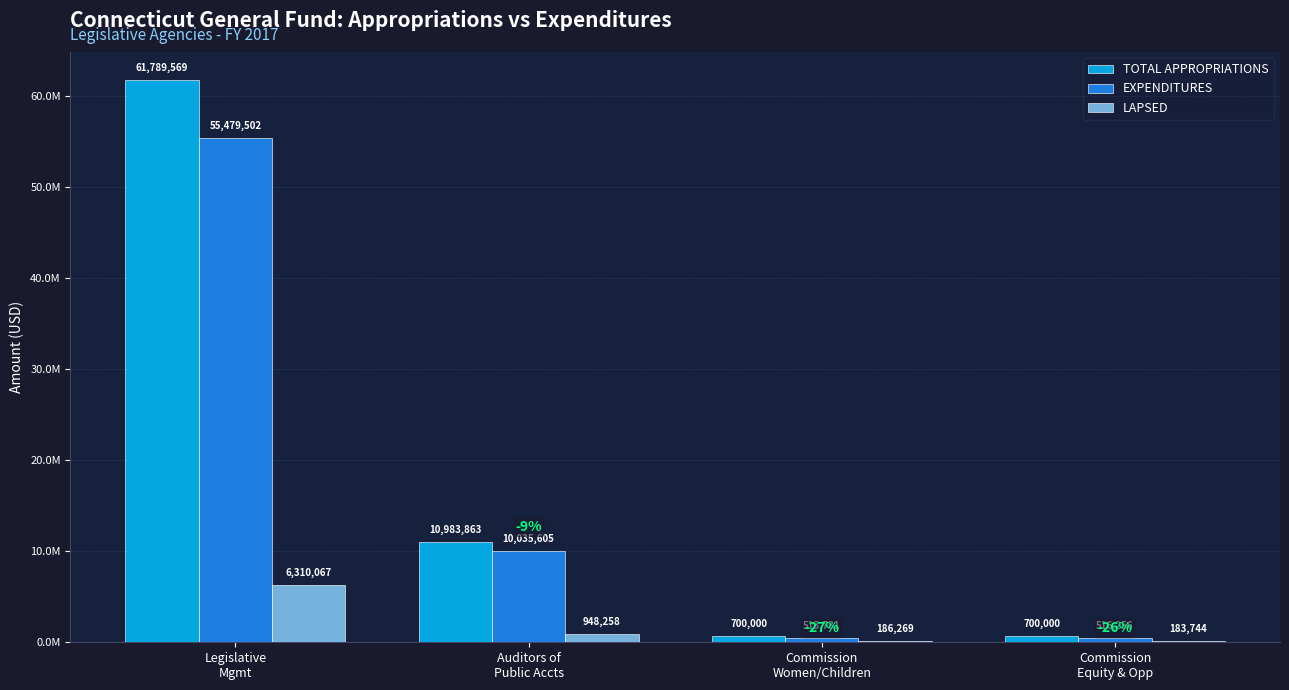

What are all the series names shown in the legend?

TOTAL APPROPRIATIONS, EXPENDITURES, LAPSED